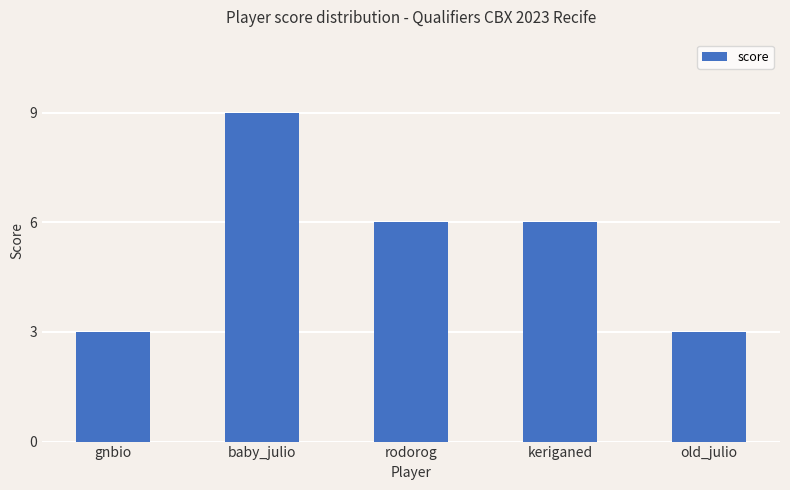

Reading right to left, transcribe all the data shown in this chart.

3	6	6	9	3